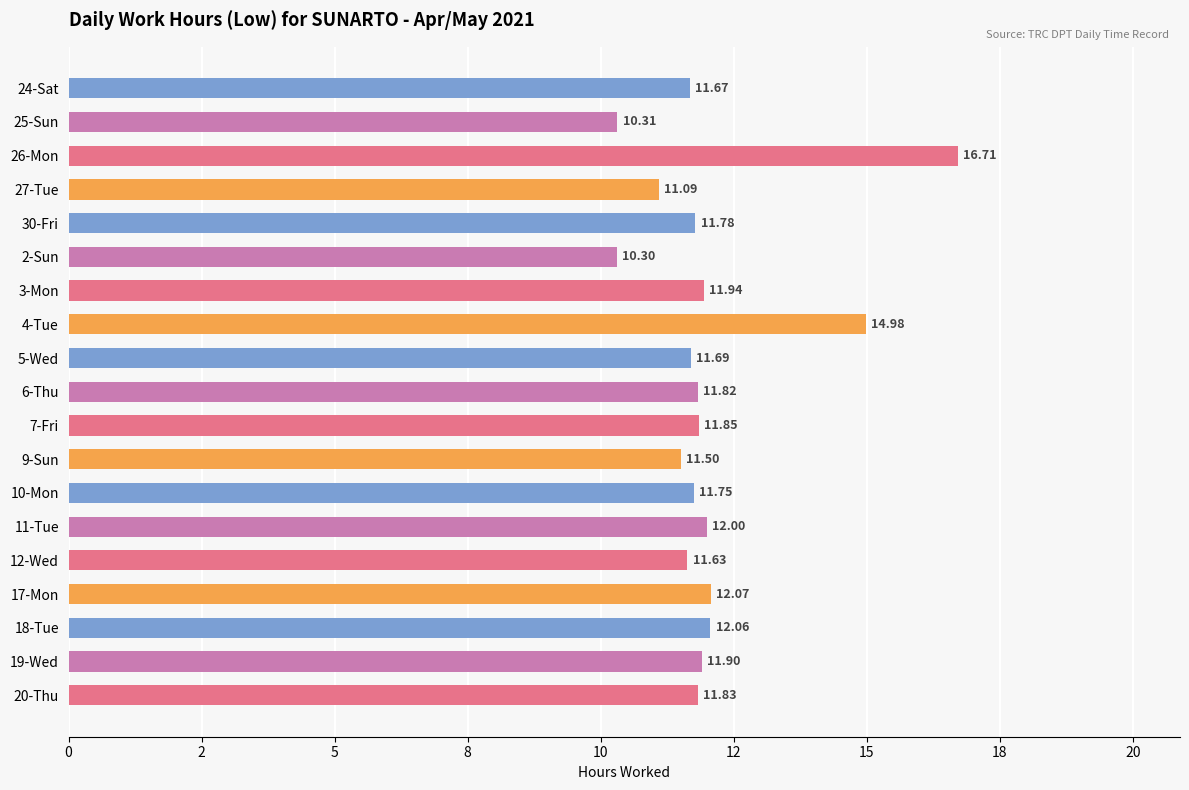

Which label corresponds to the smallest value in the chart?

2-Sun